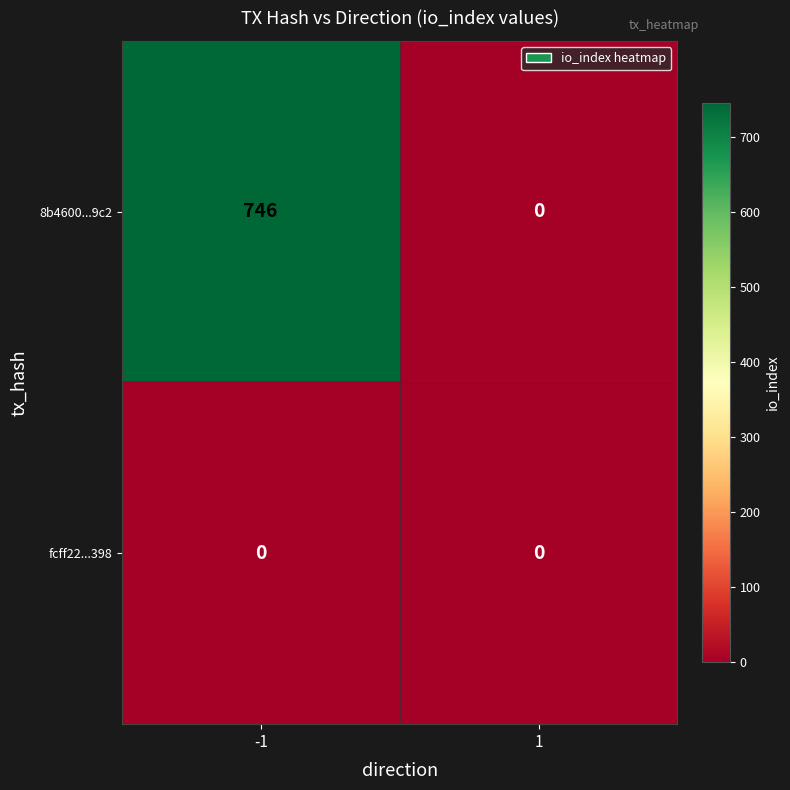

At which category is the sum across all series the highest?

-1